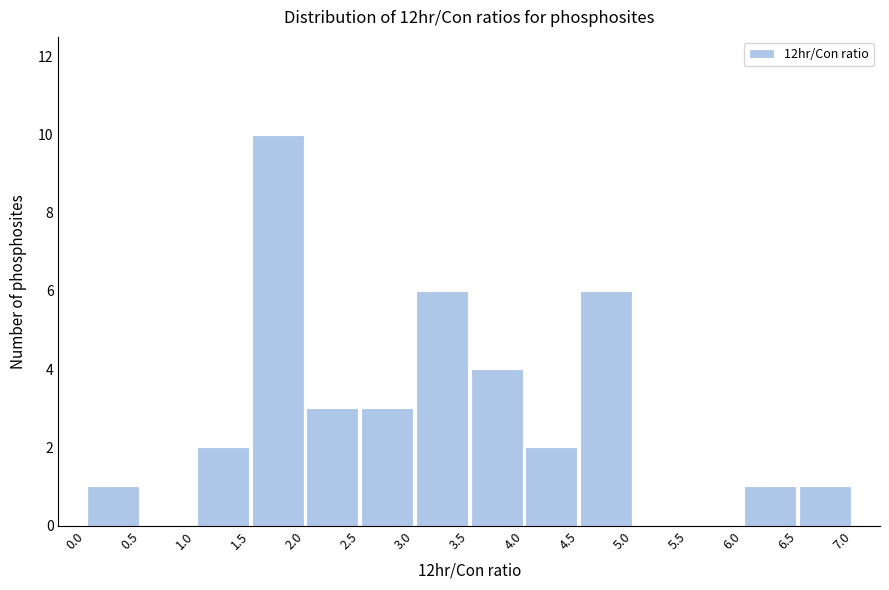

How tall is the bar that spans 4.0 to 4.5 on the x-axis? The values are not printed on the chart, so give them approximately, as read against the axis.

2